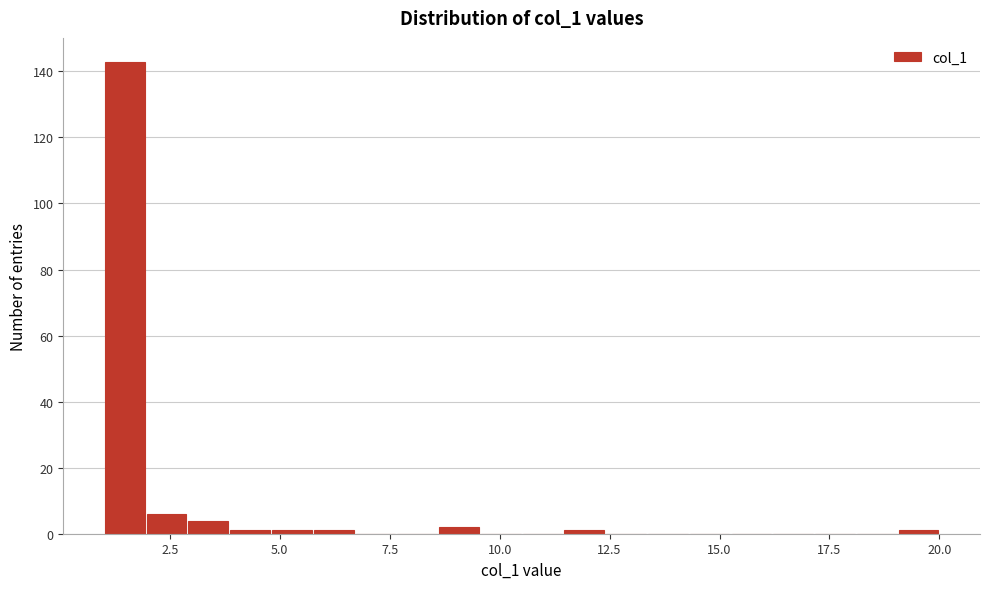

Read against the x-axis, roughly where is the centre of the tallest bar?

1.5